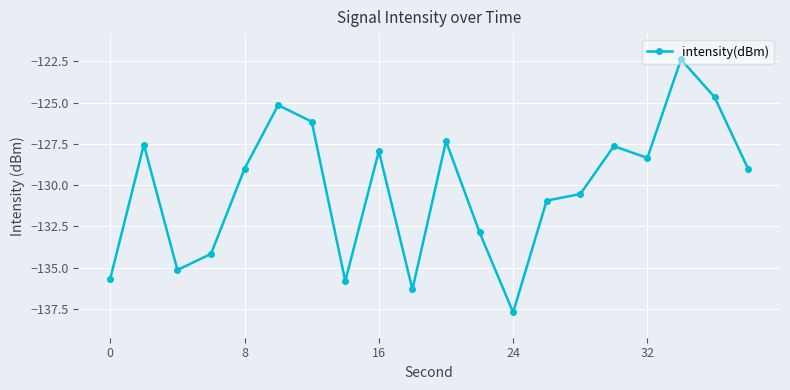

What is the value of the 16th point from the left?

-127.6